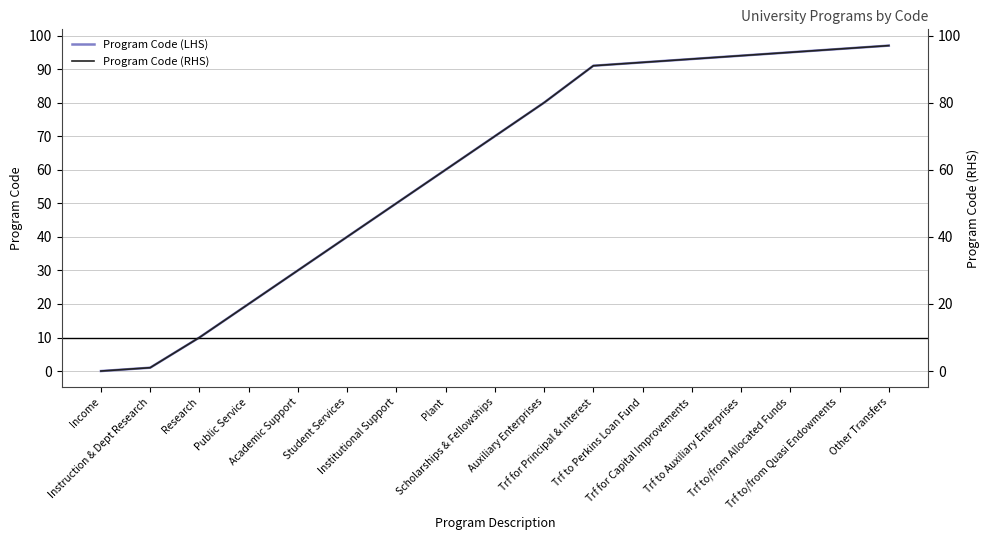

Which series has the widest spread of values?

Program Code (LHS)